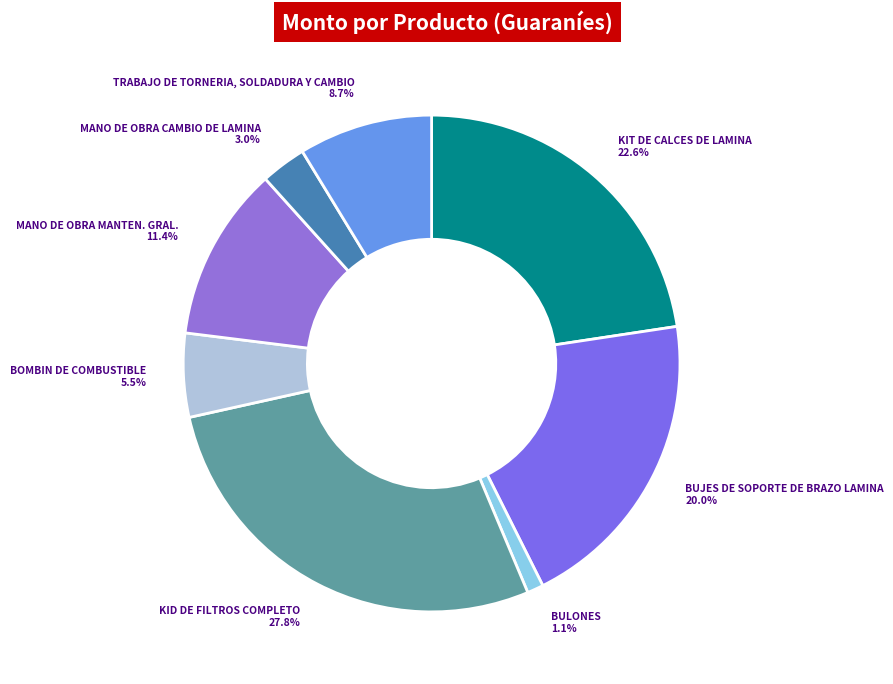

To the nearest percent, what portion does KID DE FILTROS COMPLETO represent?

28%